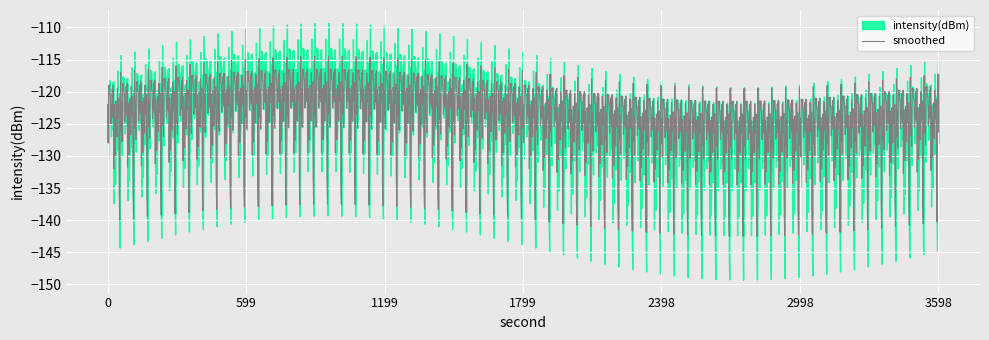

At which category is the sum across all series the highest?

56